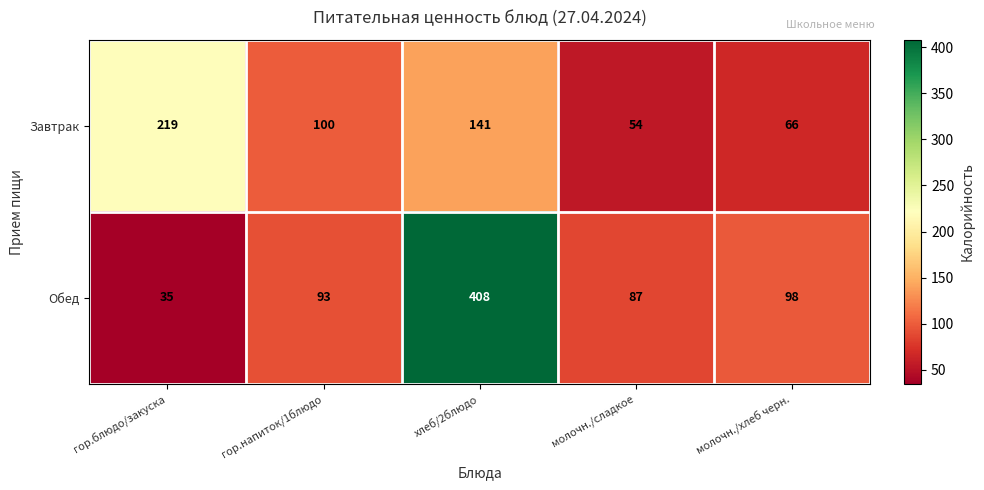

Which series has the widest spread of values?

Обед